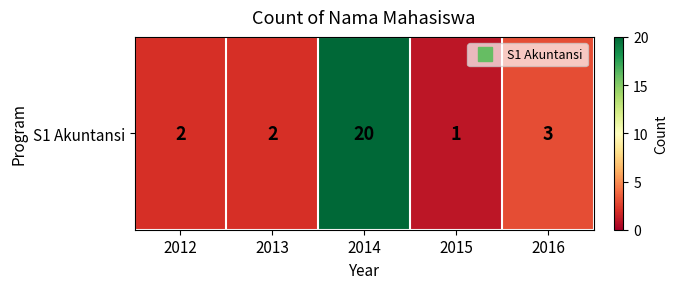

The value at 2016 is 3. True or false?

True